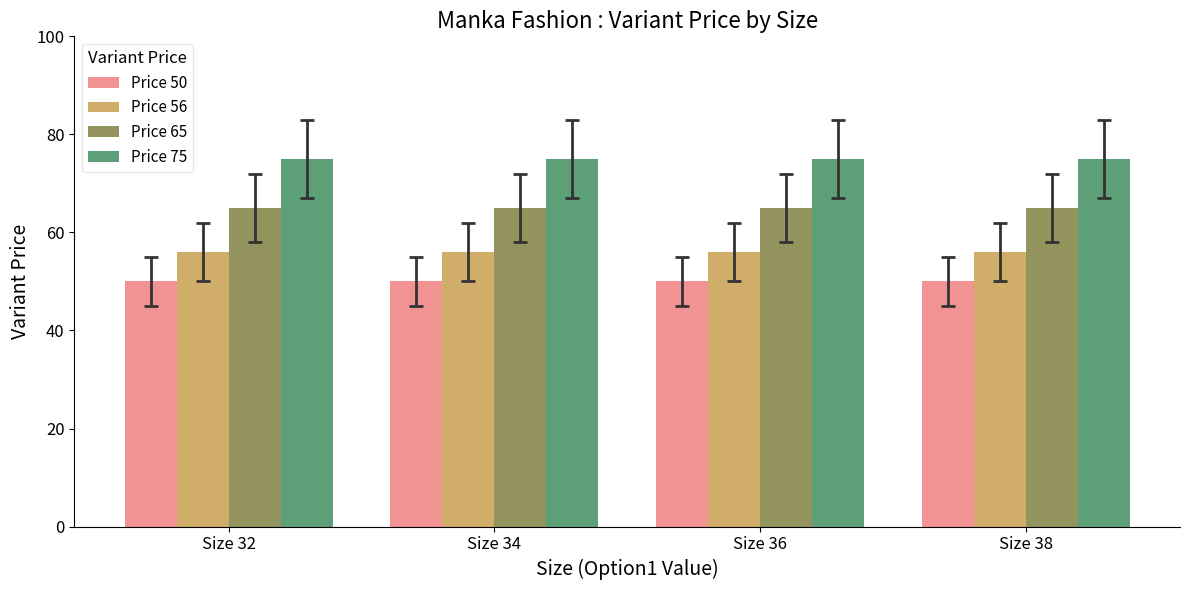

Read the Price 50 value at Size 34.

50